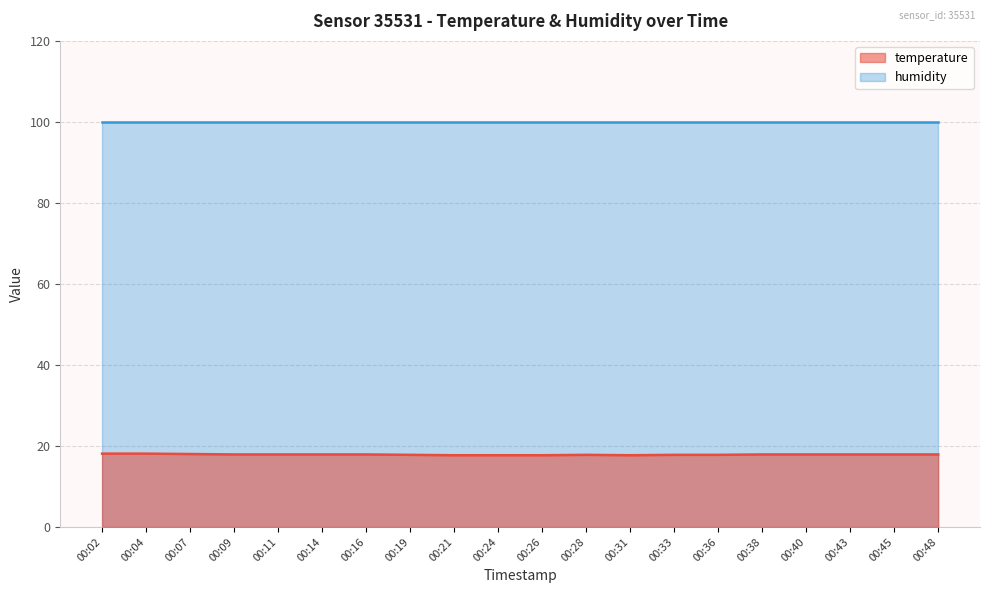

At which category does the chart reach its minimum across all series?

00:21